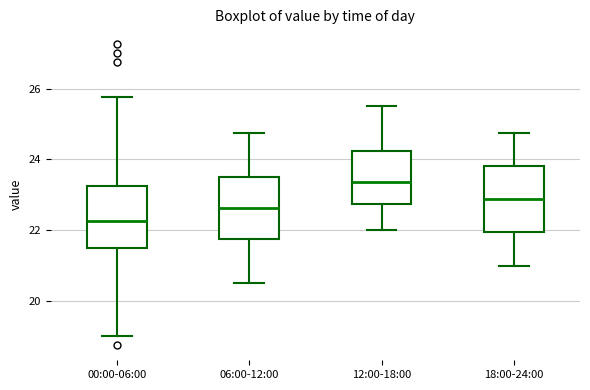

Where does the lower whisker of the box for 12:00-18:00 end on the y-axis? The values are not printed on the chart, so give them approximately, as read against the axis.

22.0